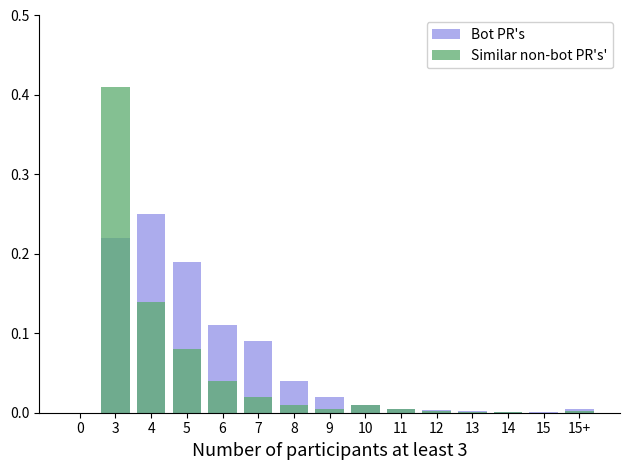

Rank the categories by Similar non-bot PR's' value from lowest to highest.

0, 15, 13, 14, 12, 15+, 9, 11, 8, 10, 7, 6, 5, 4, 3